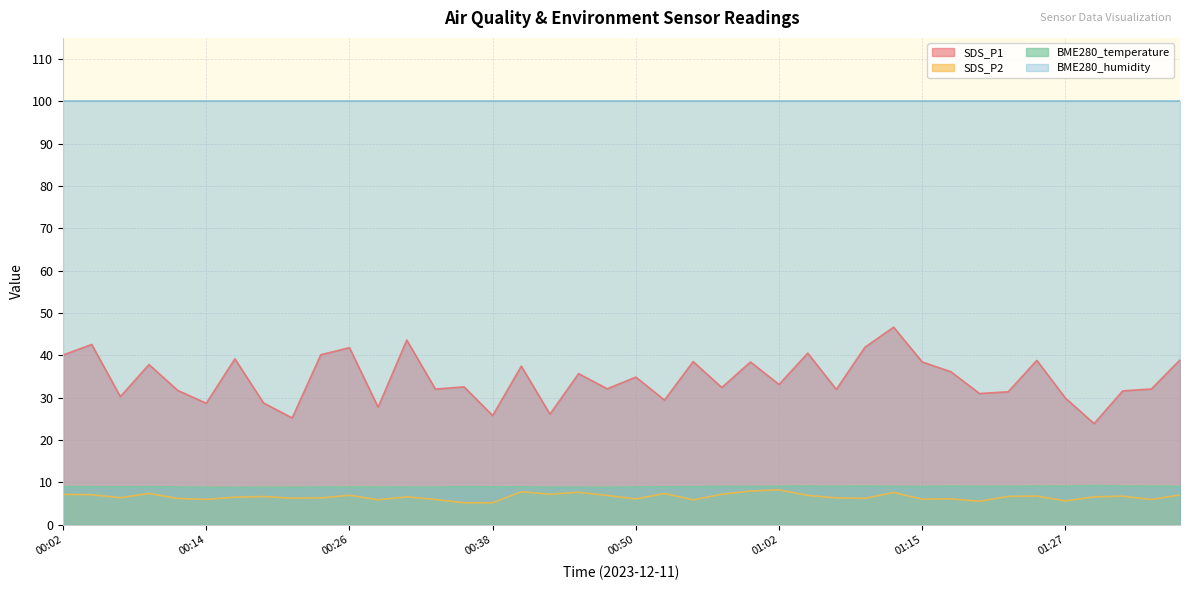

Where is BME280_temperature nearest to the value 9?

00:04